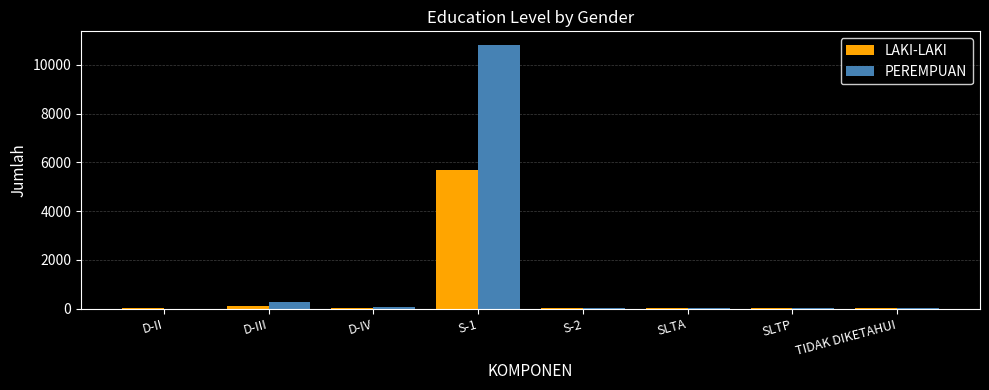

What is the sum of the PEREMPUAN values at S-1 and TIDAK DIKETAHUI?

10856